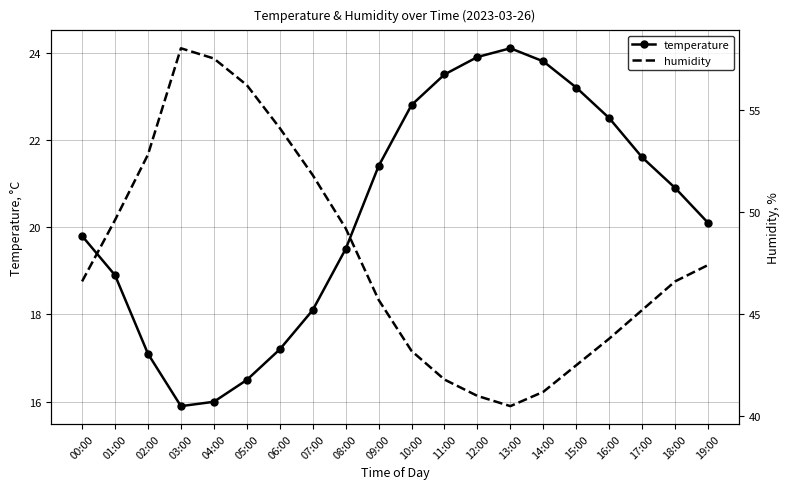

Where is the first local minimum for humidity?

13:00